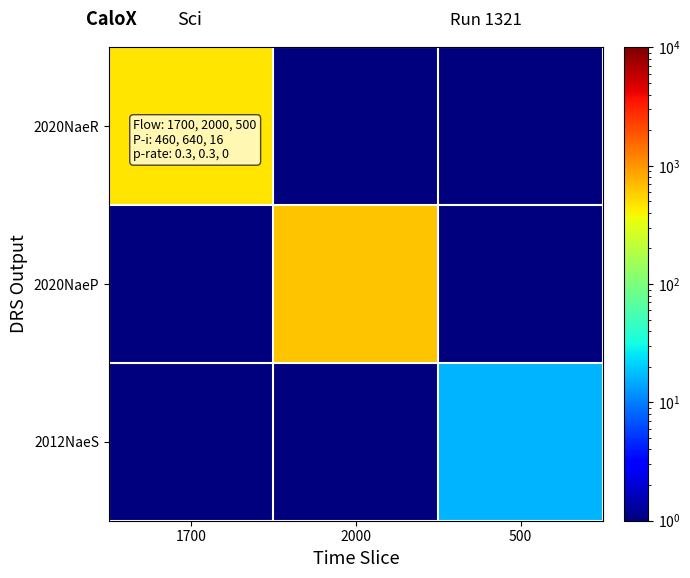

Reading right to left, extract all data points from this chart.

2020NaeR: 500=1	2000=1	1700=460
2020NaeP: 500=1	2000=640	1700=1
2012NaeS: 500=16	2000=1	1700=1